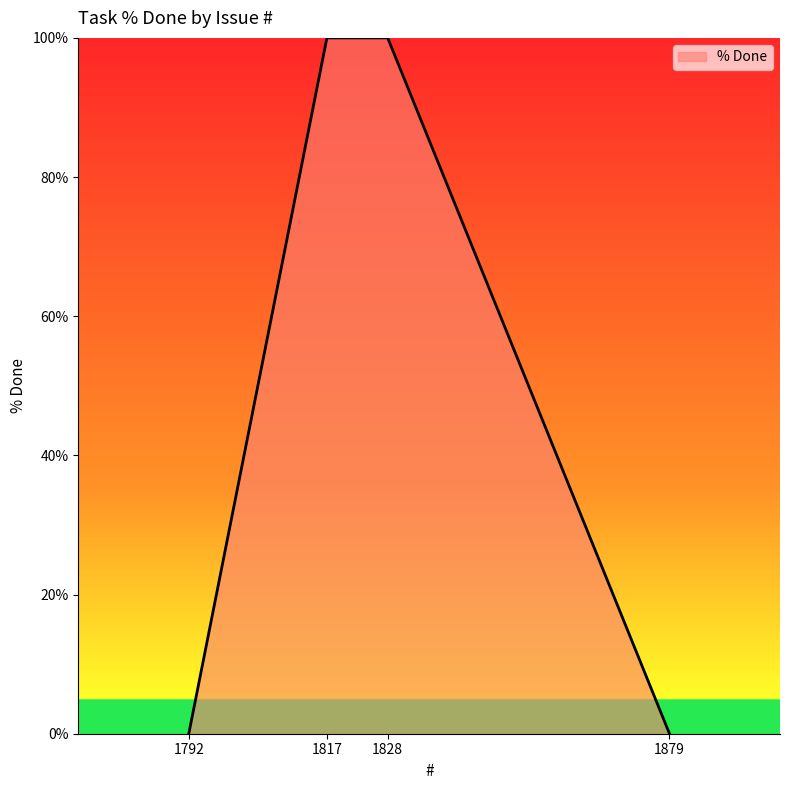

Is it true that the value at 1817 is 100?

True